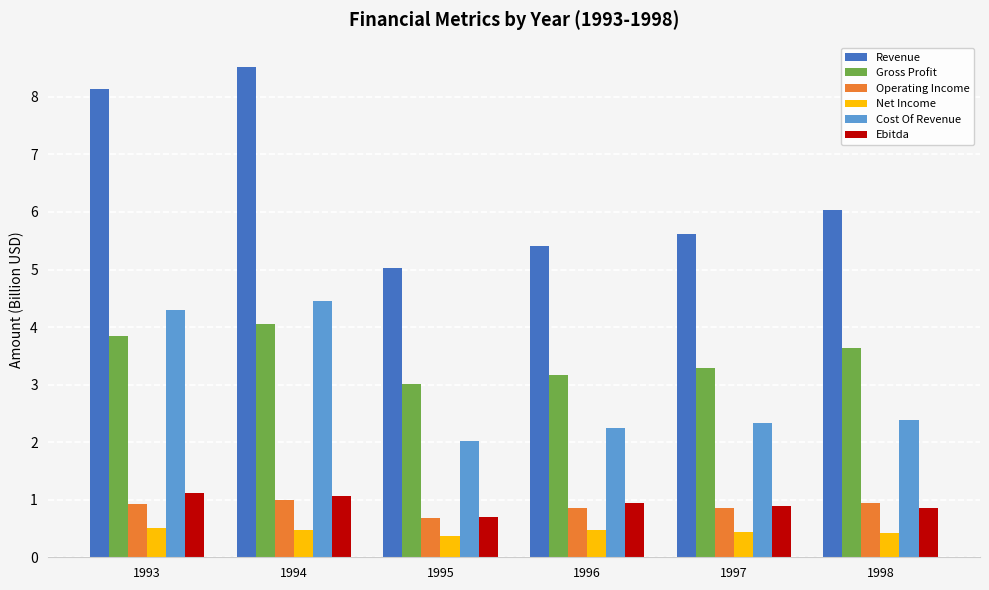

What is the value of the Gross Profit bar at the 4th from the left?

3.2